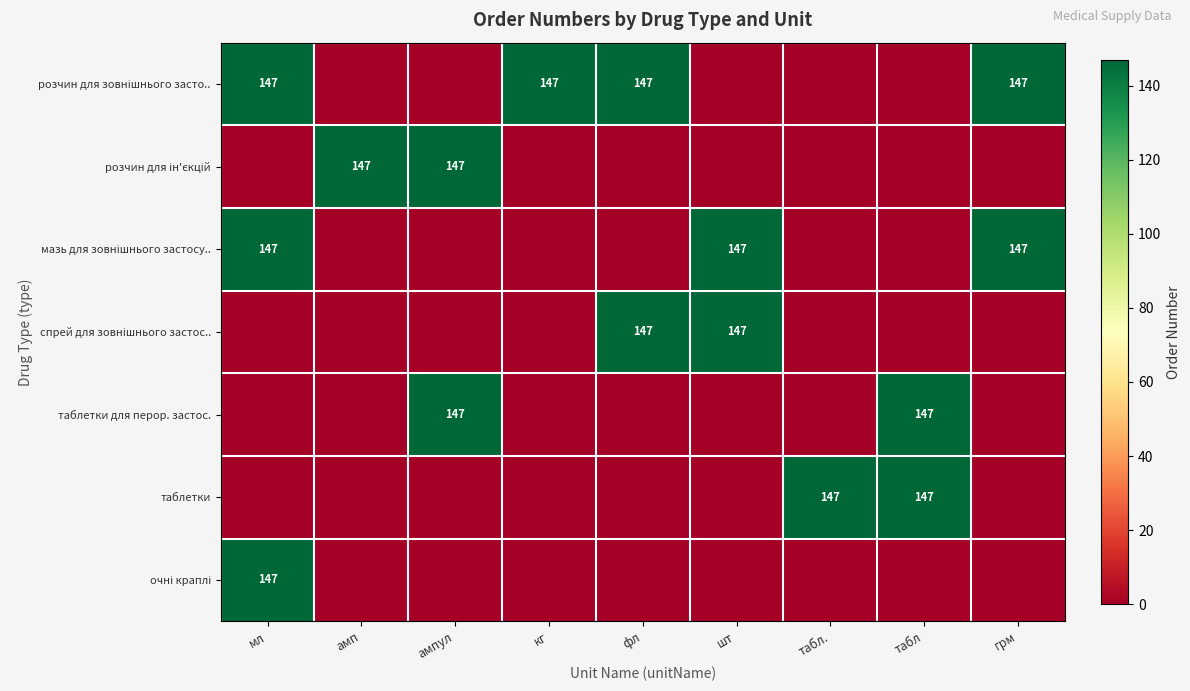

The value of таблетки для перор. застос. at табл is 234. True or false?

False